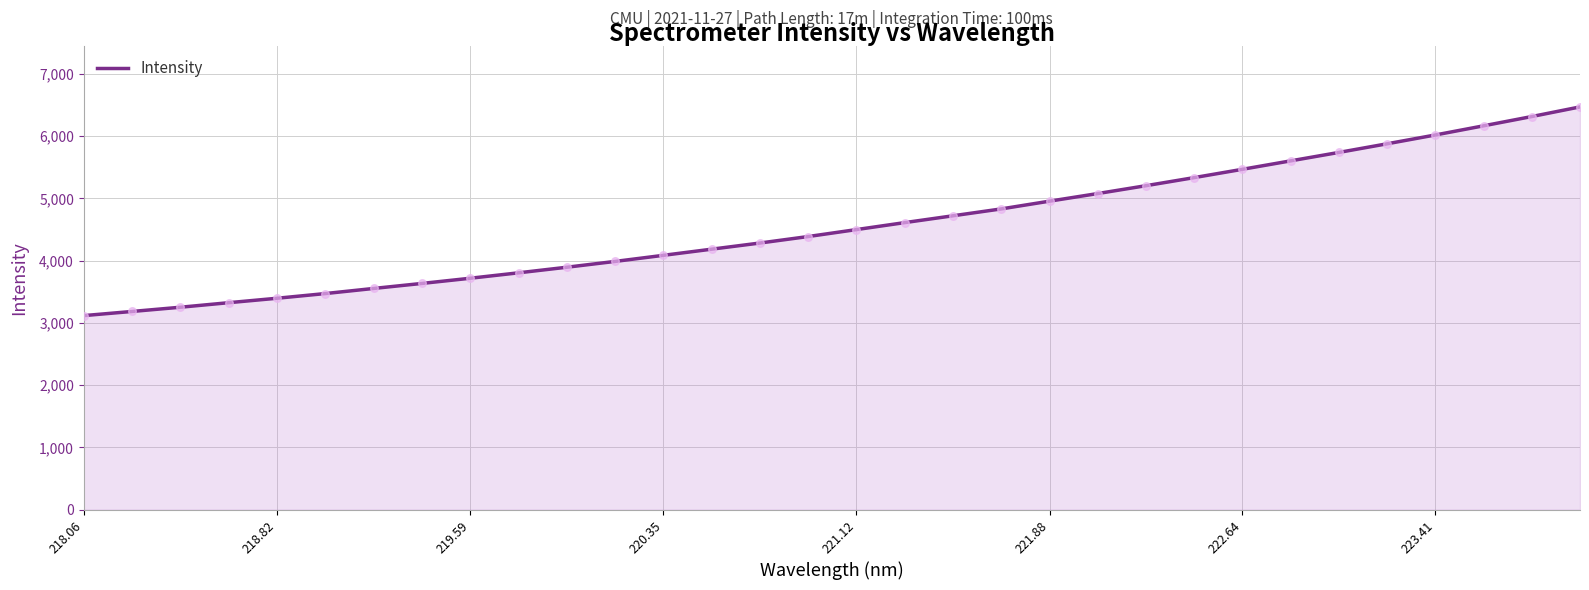

What is the maximum value shown in the chart?

6469.5